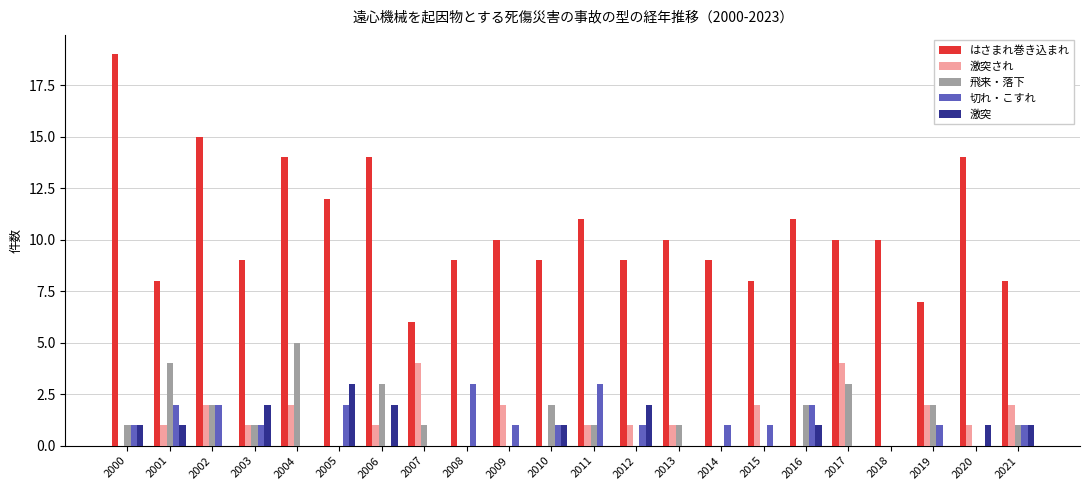

What is the average value of the はさまれ巻き込まれ series?

11